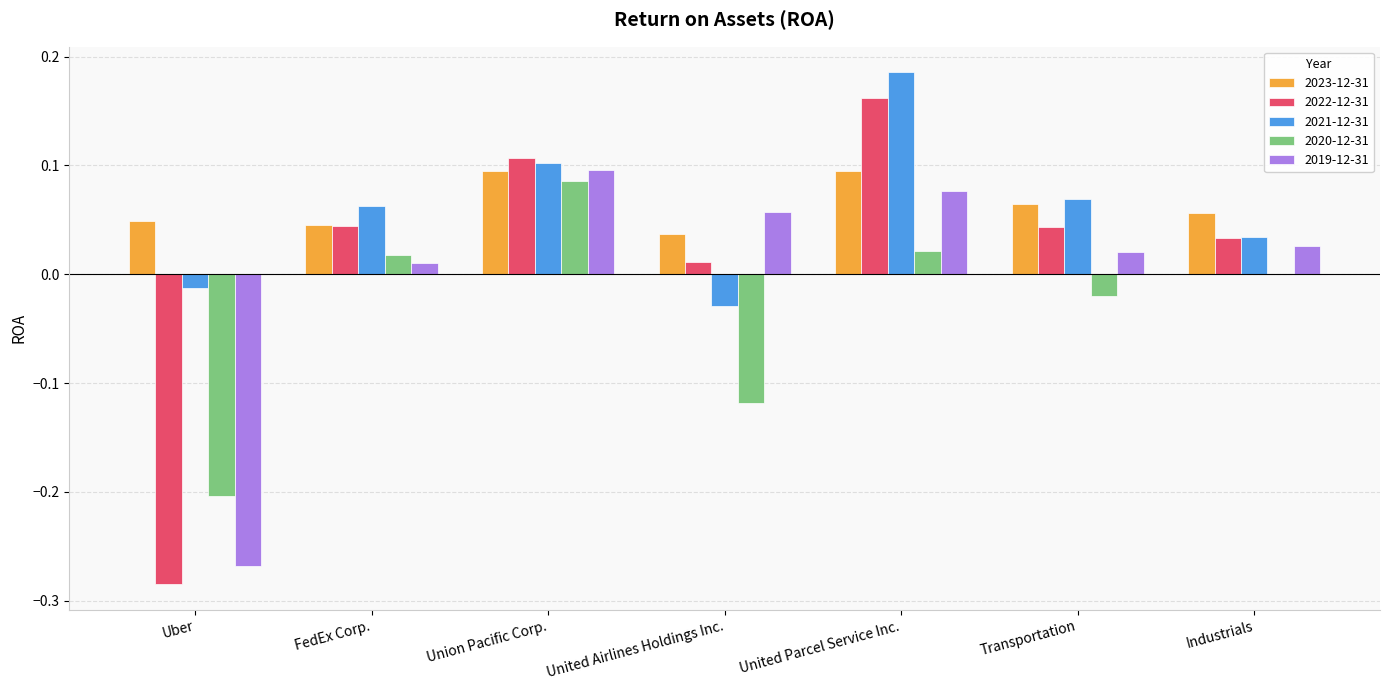

How many groups of bars are there?

7